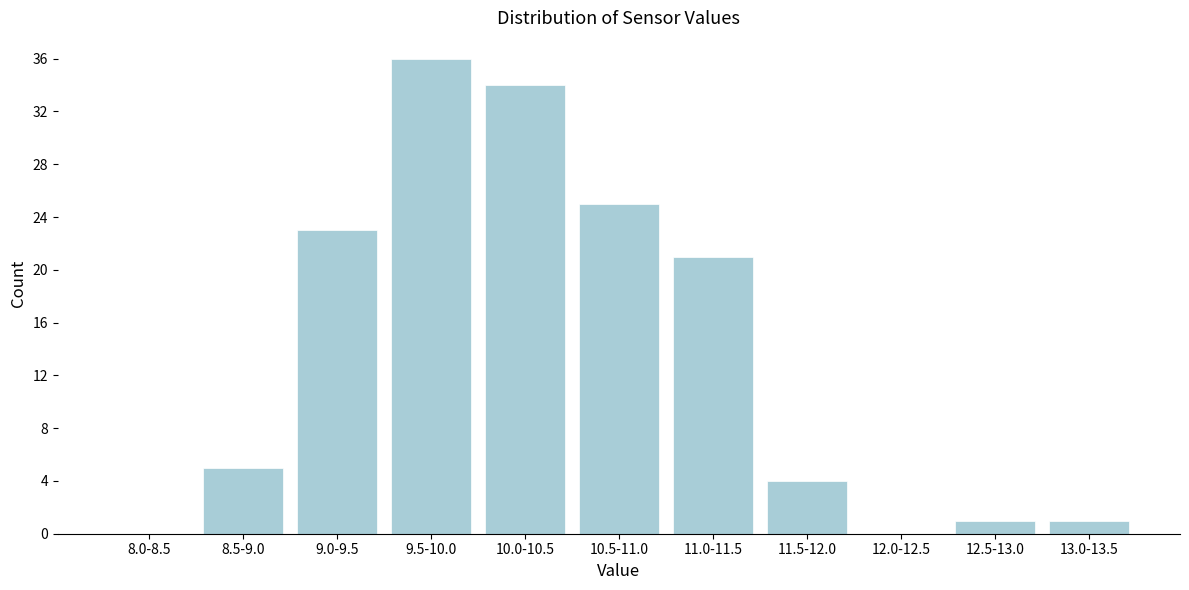

Reading left to right, transcribe all the data shown in this chart.

8.0-8.5=0	8.5-9.0=5	9.0-9.5=23	9.5-10.0=36	10.0-10.5=34	10.5-11.0=25	11.0-11.5=21	11.5-12.0=4	12.0-12.5=0	12.5-13.0=1	13.0-13.5=1